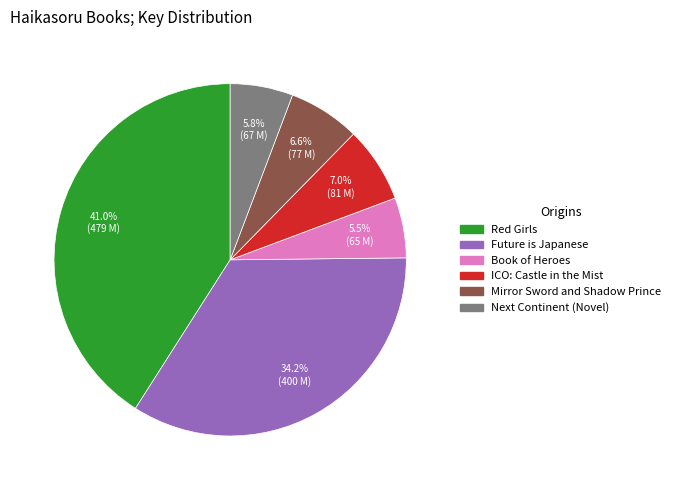

What percentage is NOT represented by ICO: Castle in the Mist?

93.0%